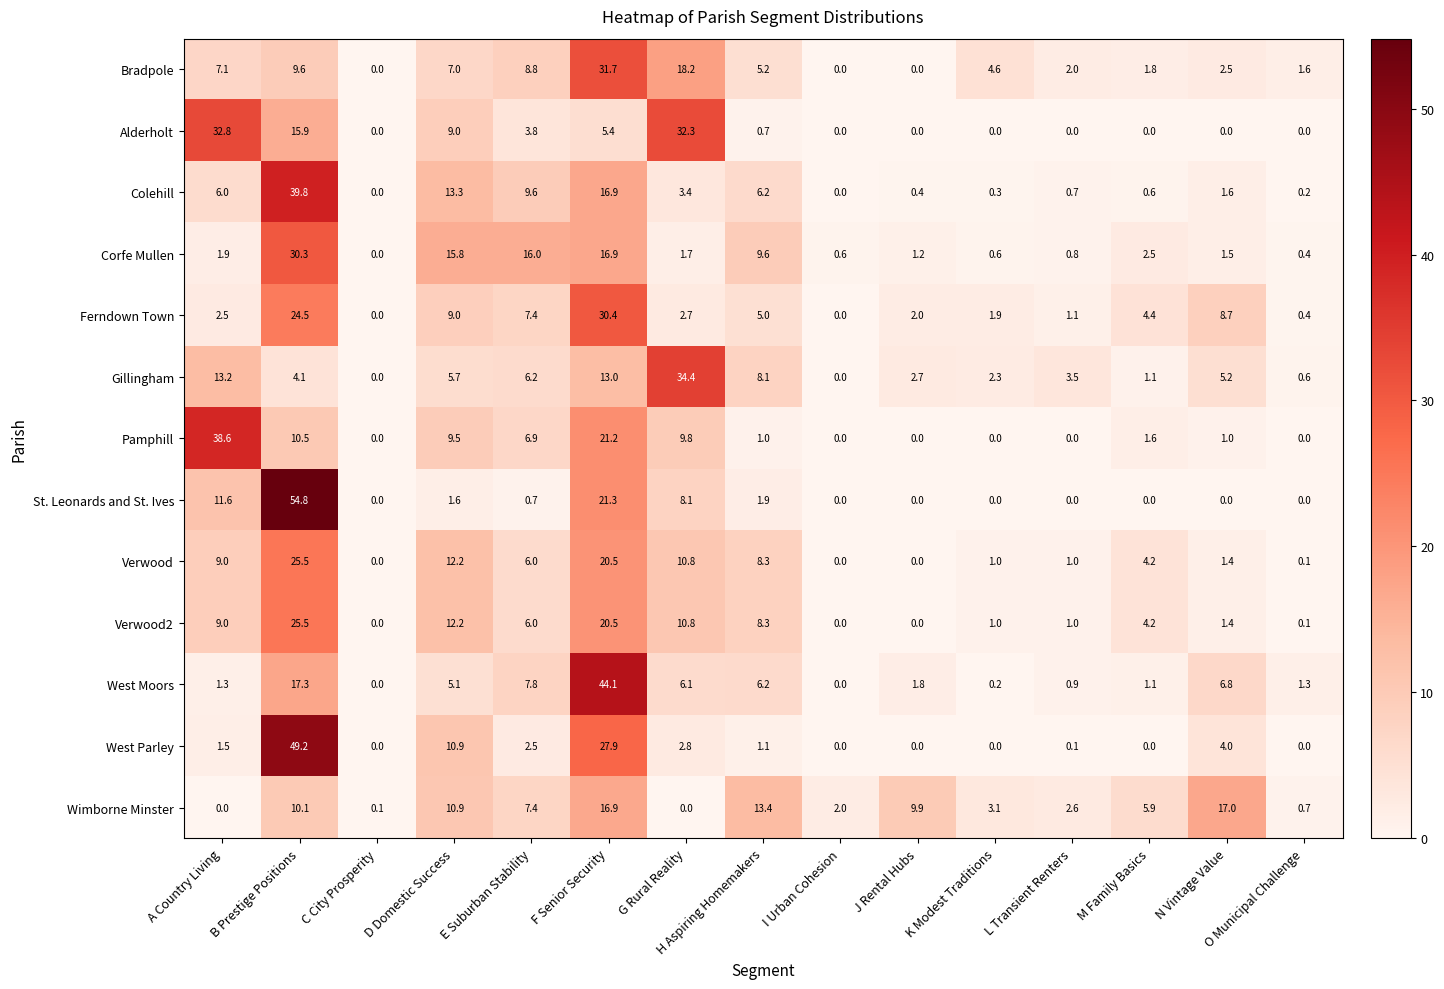

At how many categories does at least one series exceed 30?

4